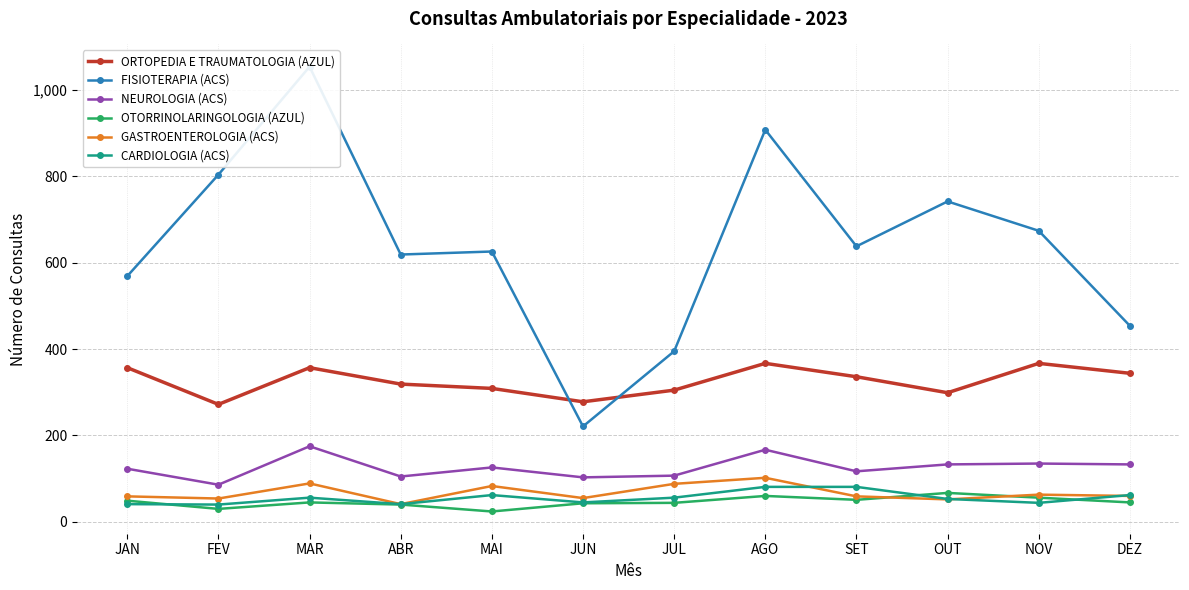

True or false: NEUROLOGIA (ACS) and ORTOPEDIA E TRAUMATOLOGIA (AZUL) cross at least once.

False